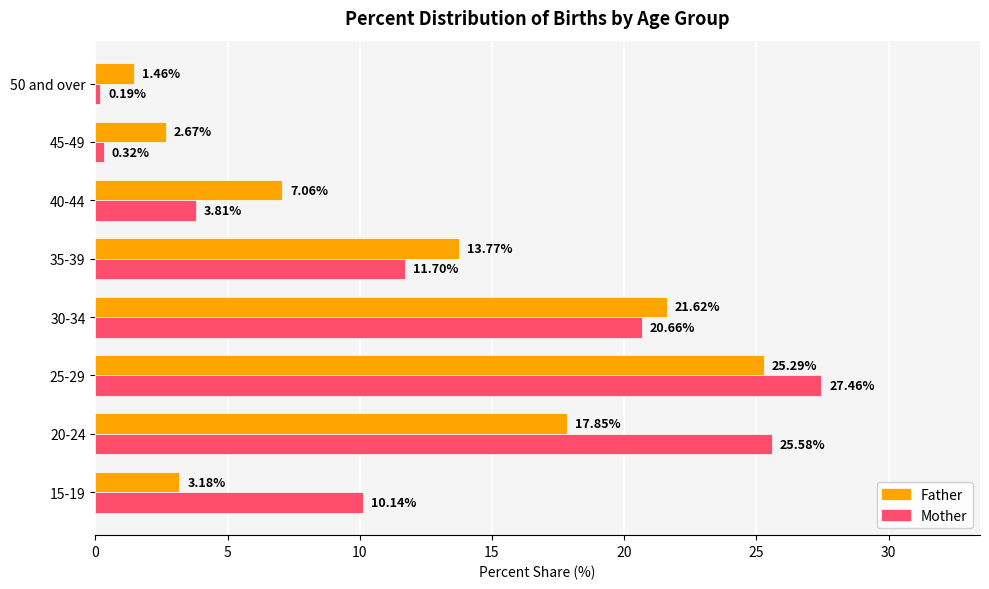

Which series has the widest spread of values?

Mother